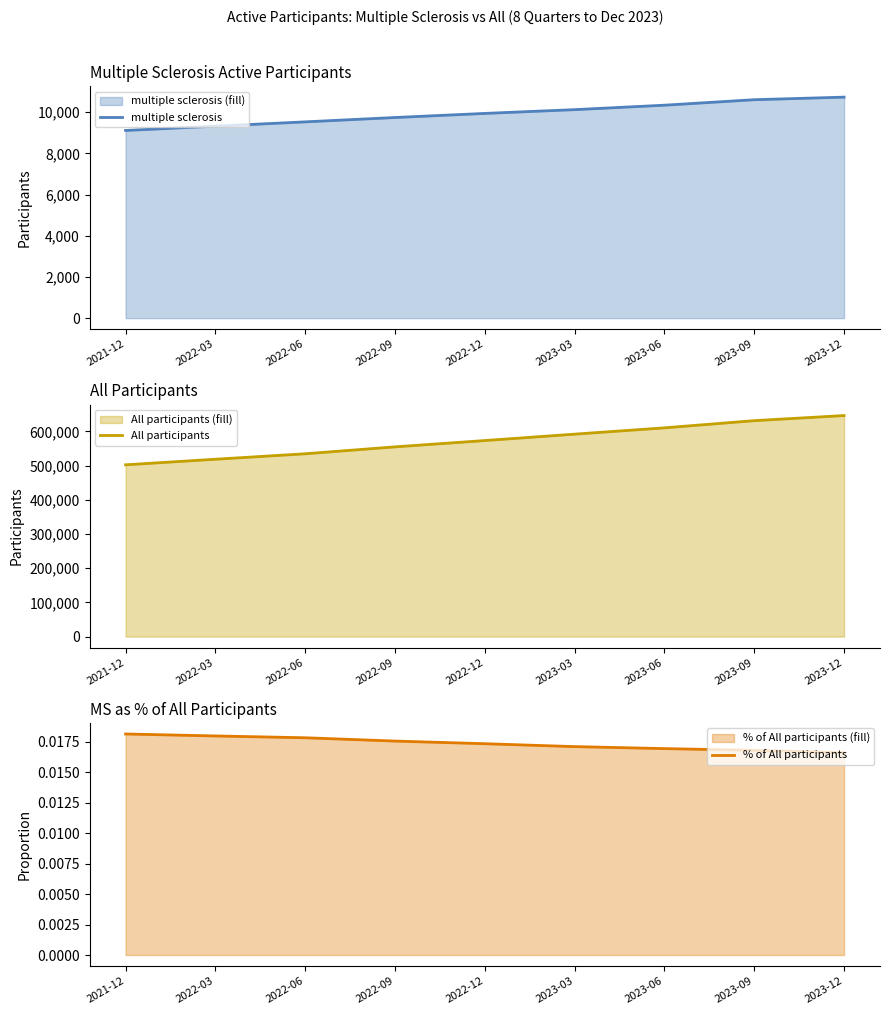

What is the label of the 3rd point from the right?

2023-06